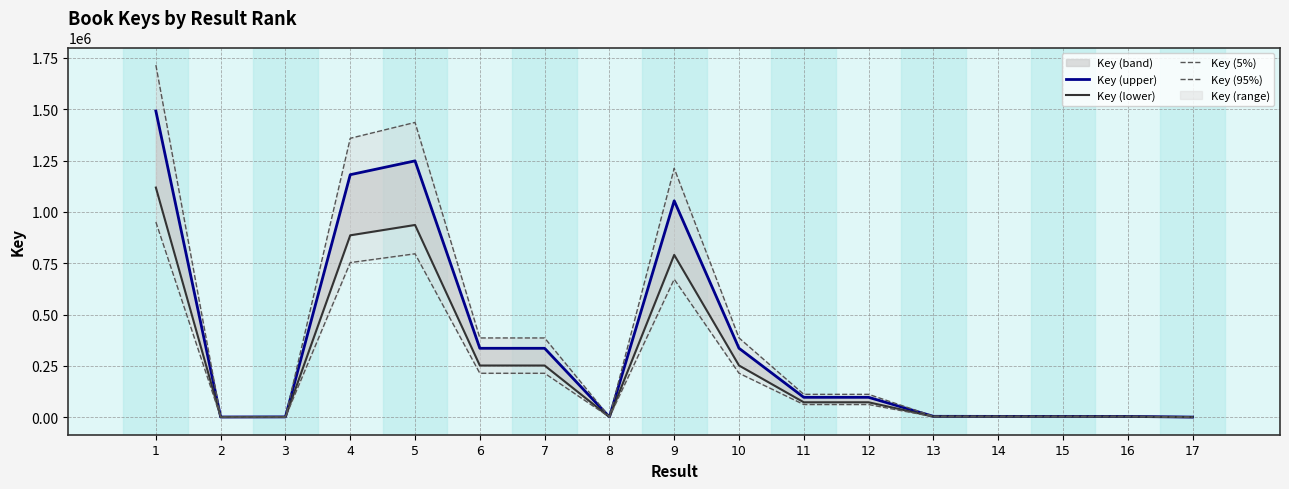

Which series changed the most between 9 and 12?

Key (5%)